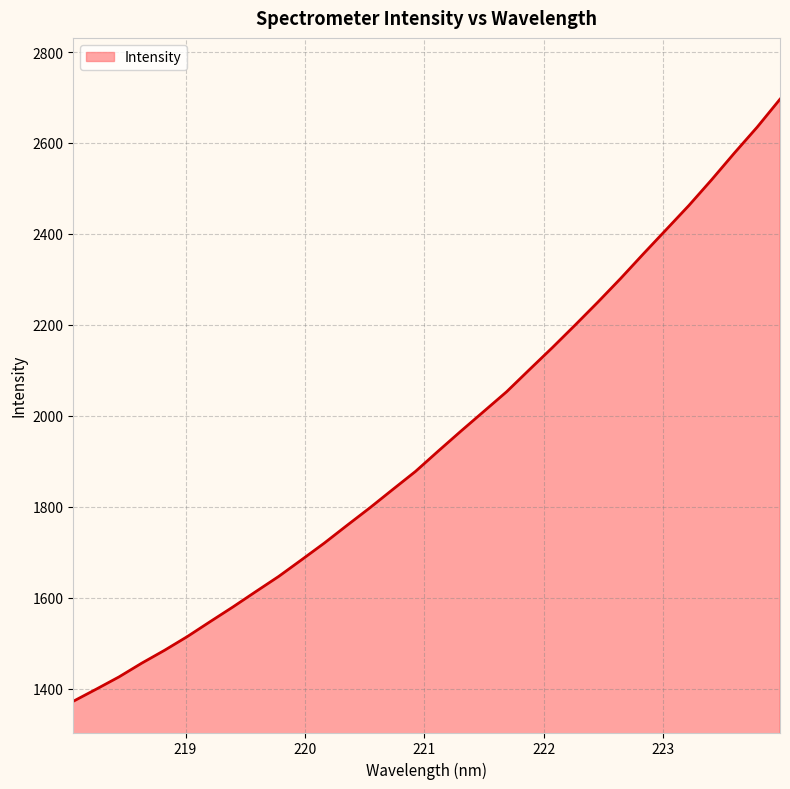

What is the greatest value displayed?

2696.3